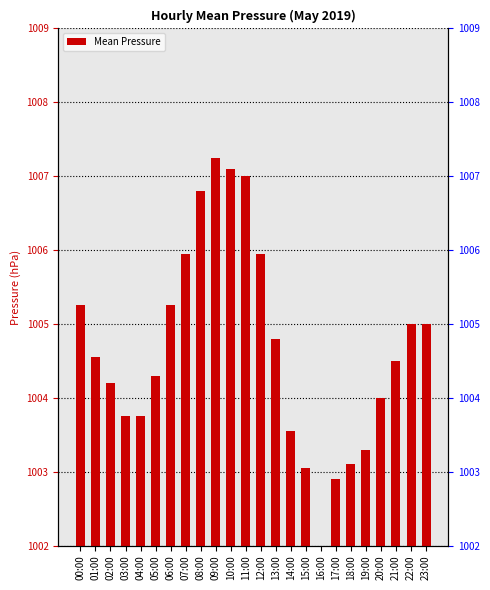

What is the difference between the second highest and second lowest values?

4.2